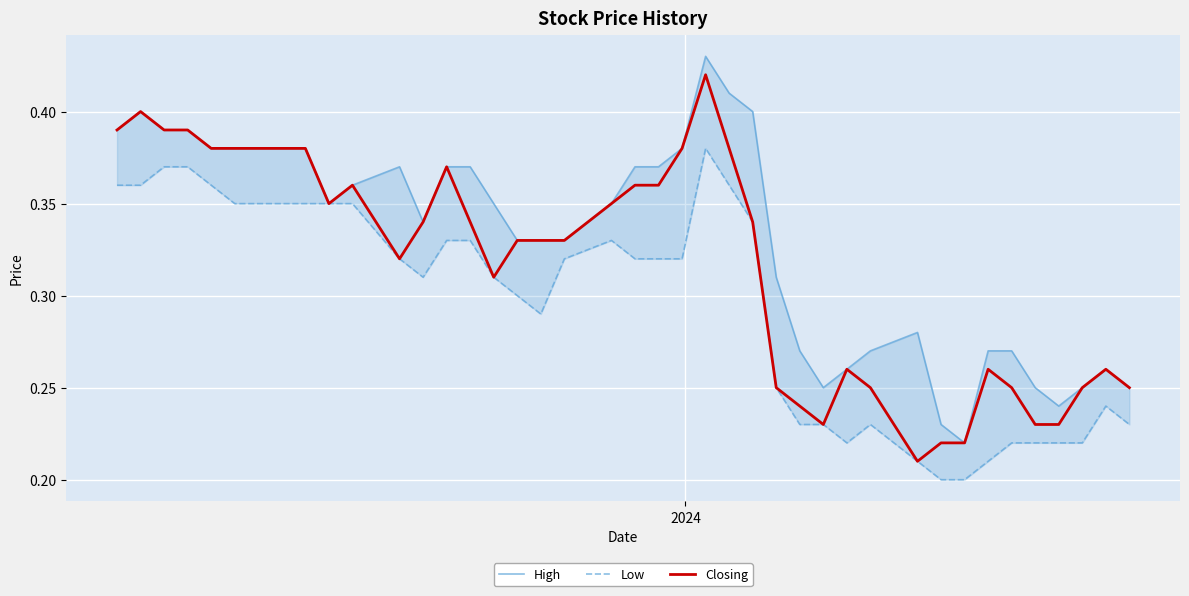

What is the lowest value of the Low series?

0.2